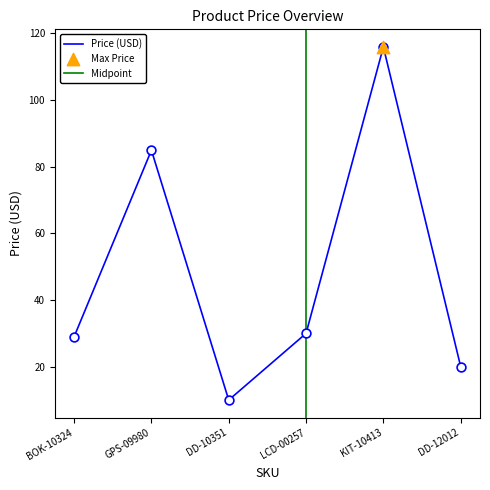

What is the change in value from KIT-10413 to DD-12012?

-96.0